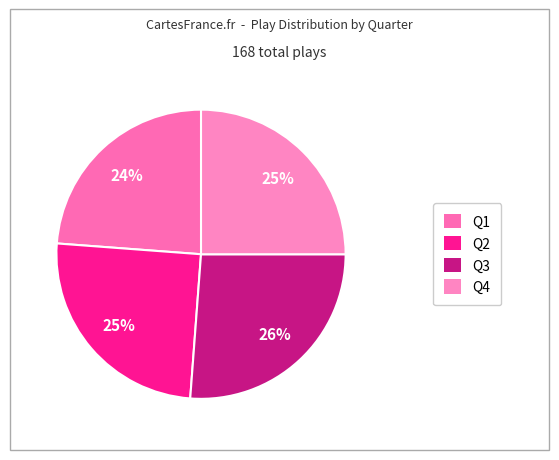

To the nearest percent, what is the average slice percentage?

25%